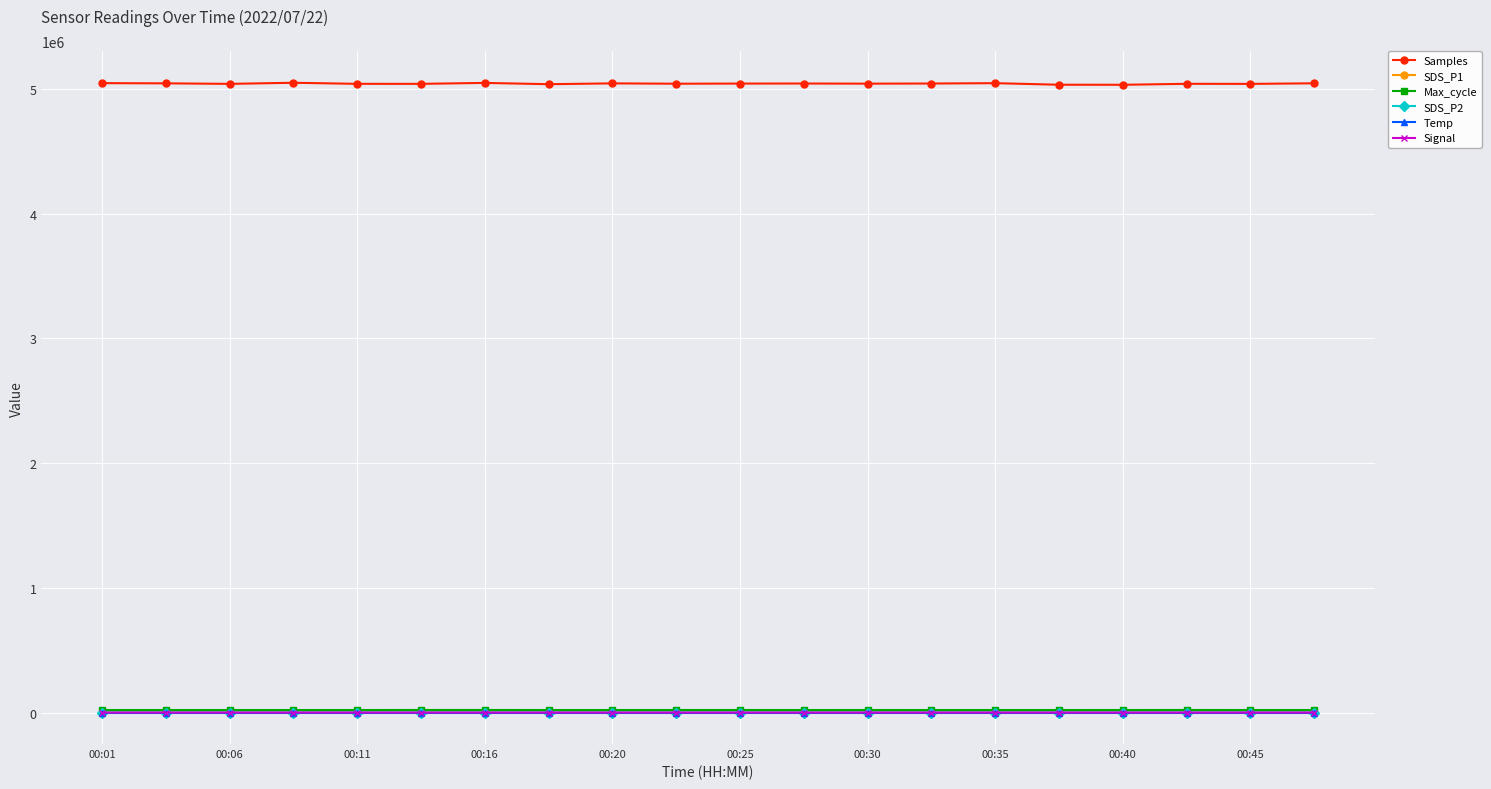

True or false: SDS_P2 has more than 1 interior local peaks.

True